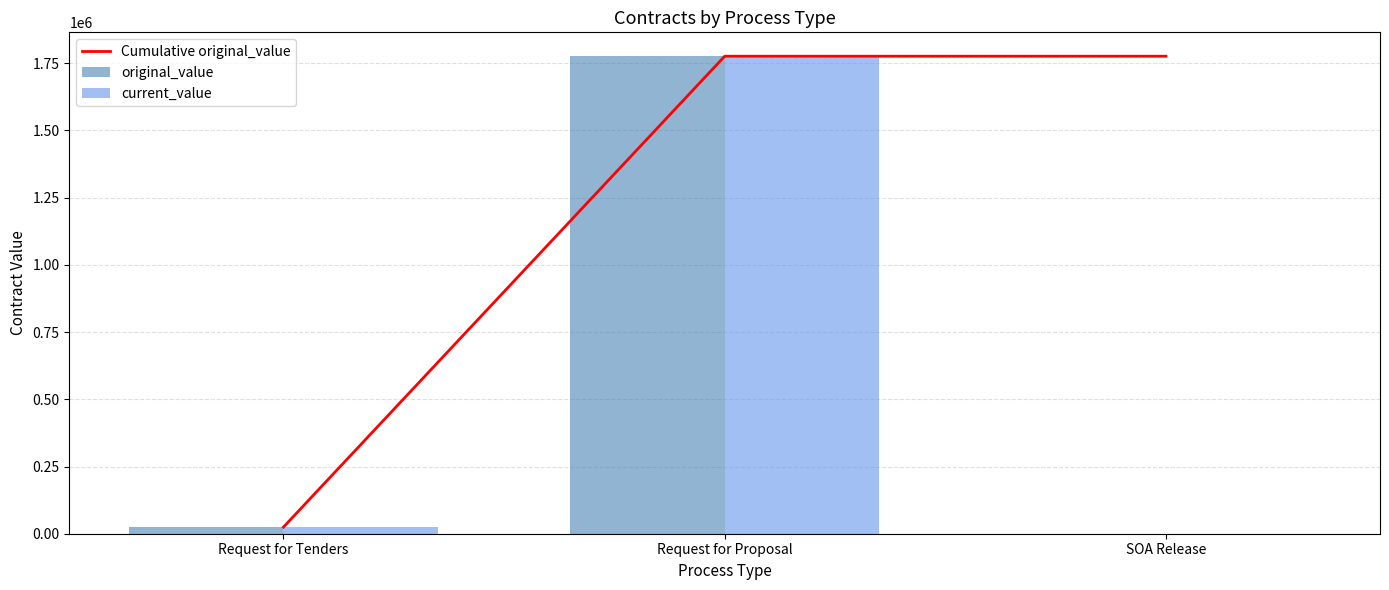

What is the average value of the original_value series?

600273